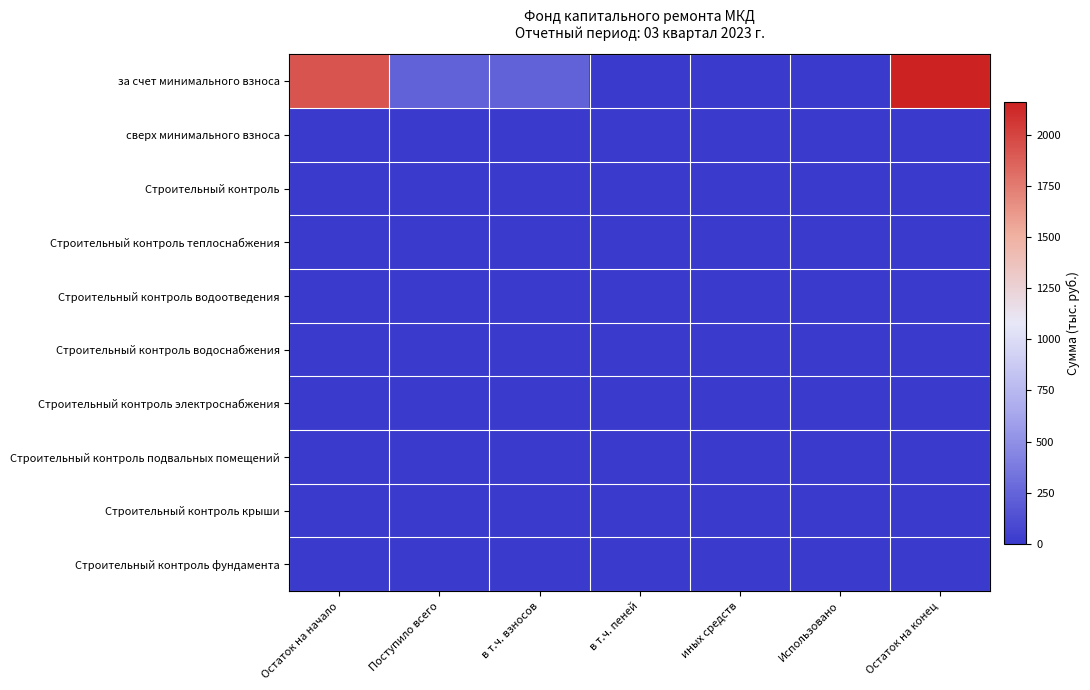

How many distinct data groups are displayed?

10